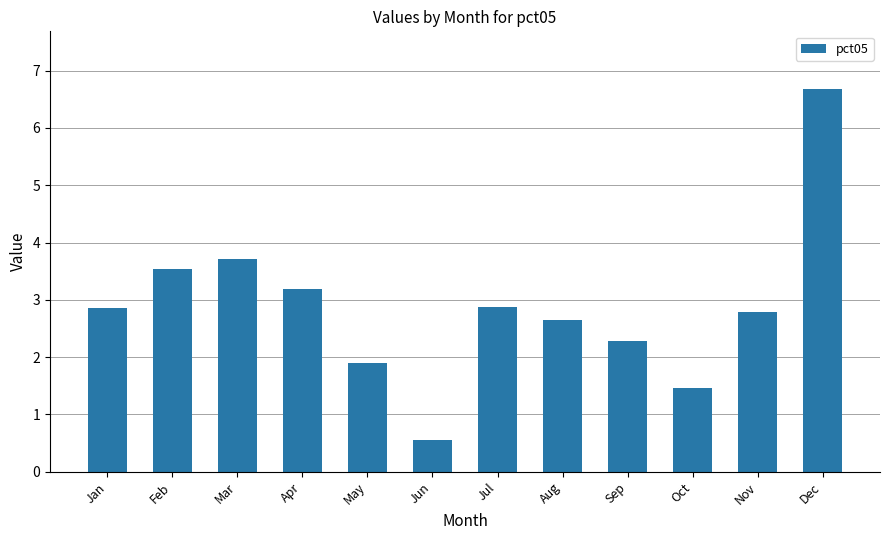

Which label corresponds to the smallest value in the chart?

Jun